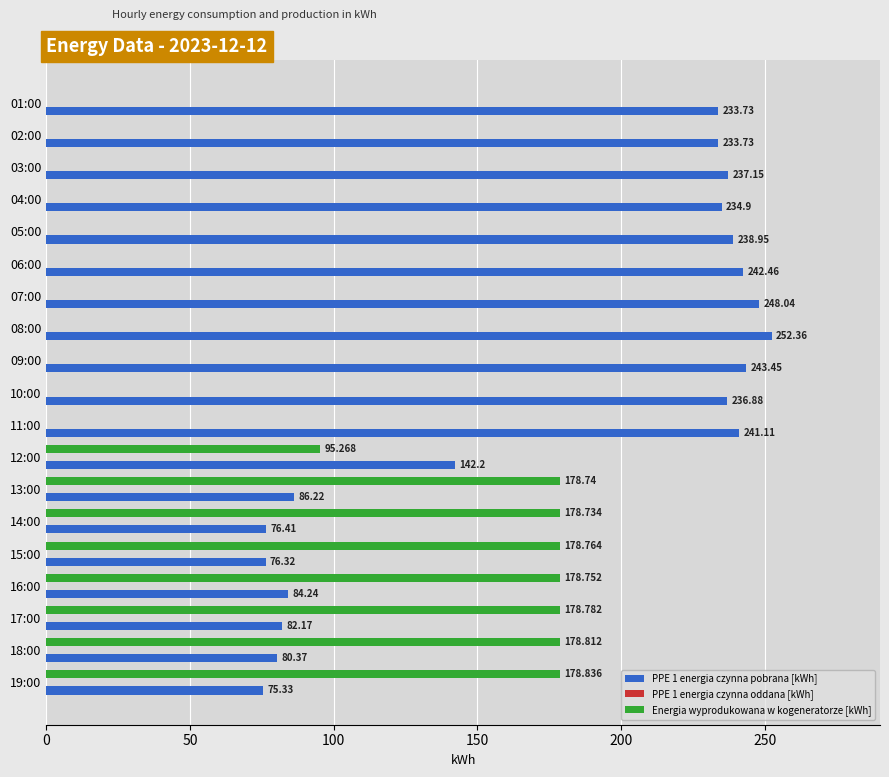

Between 07:00 and 13:00, which series saw the biggest shift?

Energia wyprodukowana w kogeneratorze [kWh]